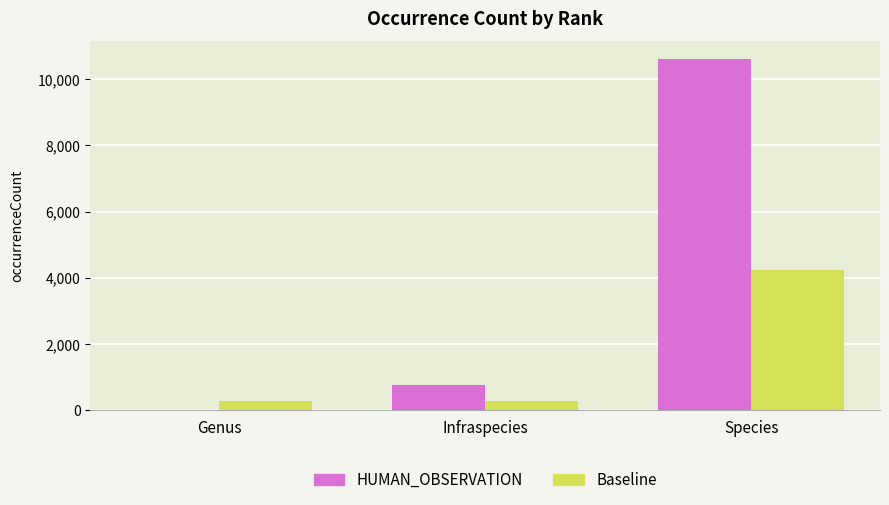

Read the Baseline value at Genus.

273